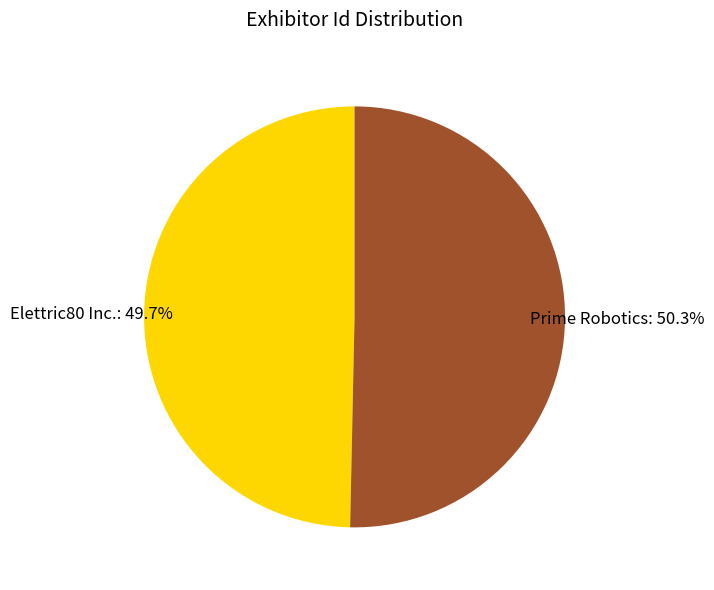

To the nearest percent, what is the difference between the largest and smallest slice percentages?

1%